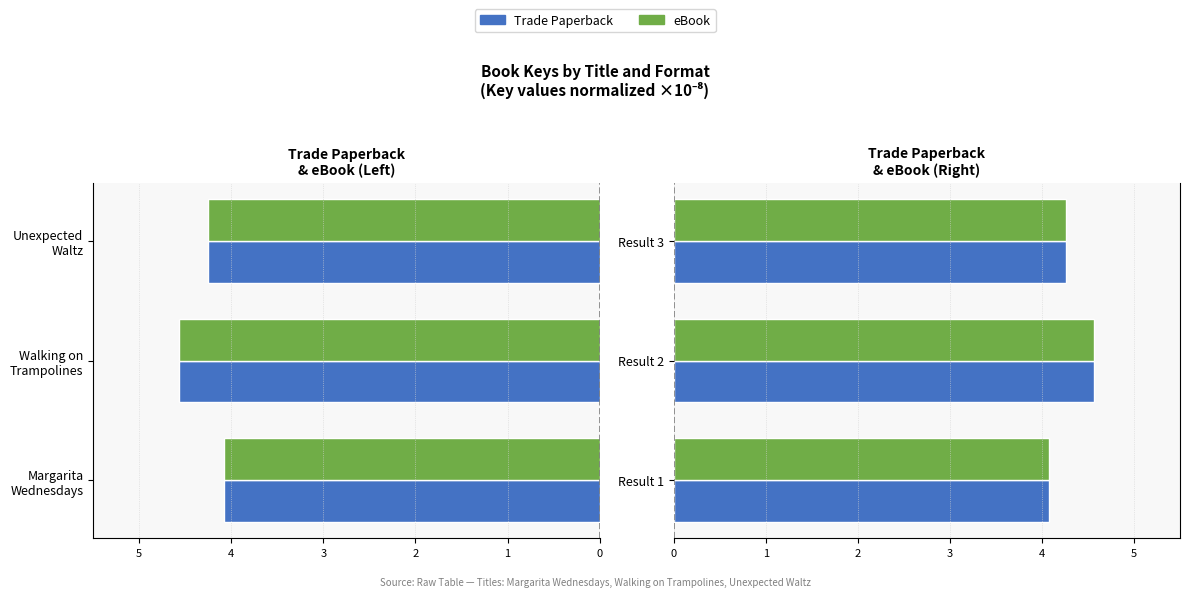

Between Result 2 and Result 3, which series saw the biggest shift?

Trade Paperback